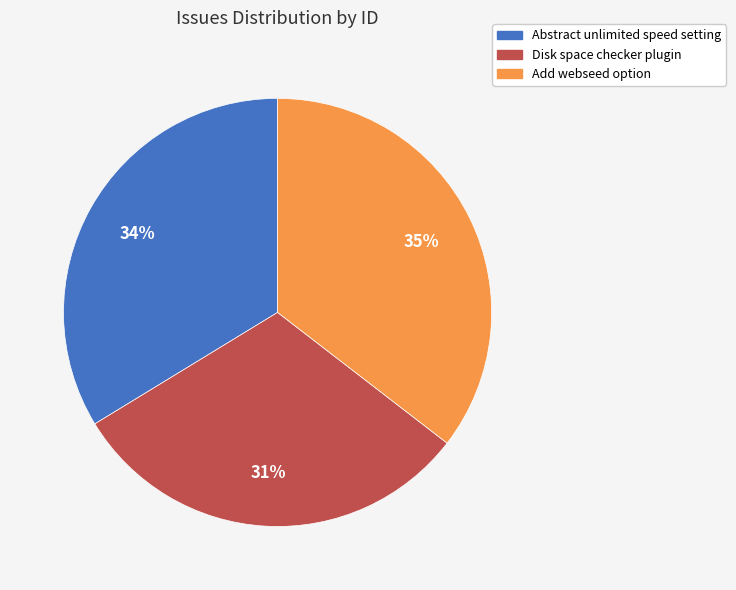

Combined, do Disk space checker plugin and Abstract unlimited speed setting account for over 50%?

Yes